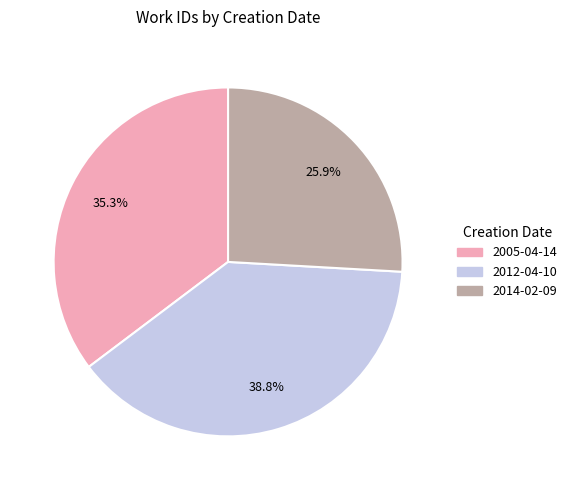

To the nearest percent, what is the average slice percentage?

33%